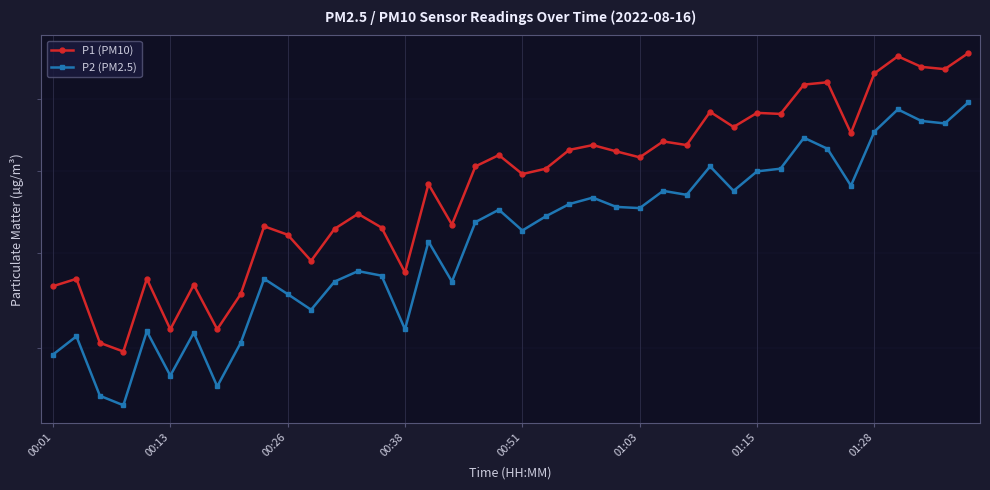

What is the difference between the P2 (PM2.5) values at 27 and 36?

2.3